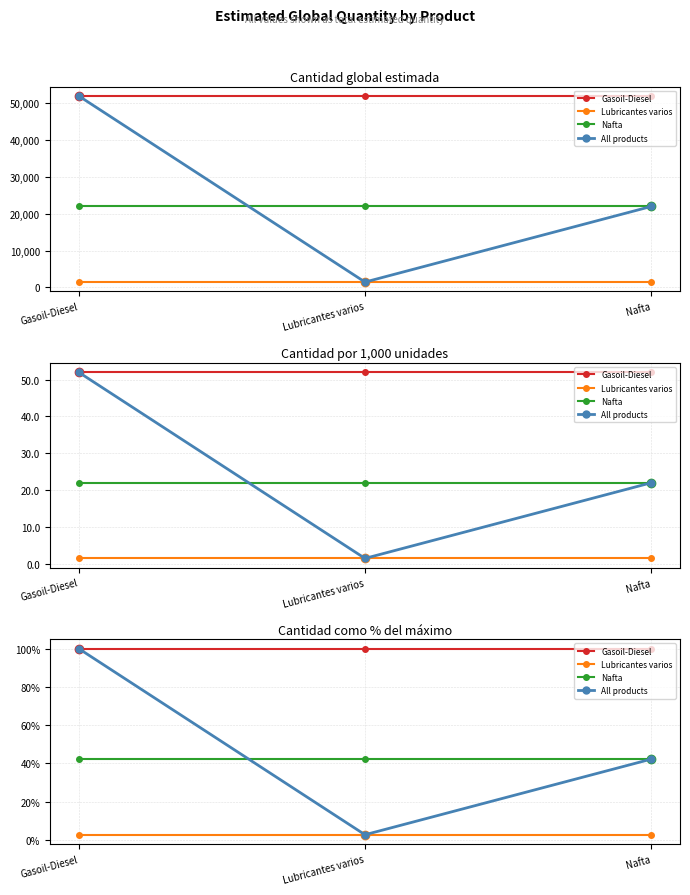

At which category does the chart reach its peak across all series?

Gasoil-Diesel